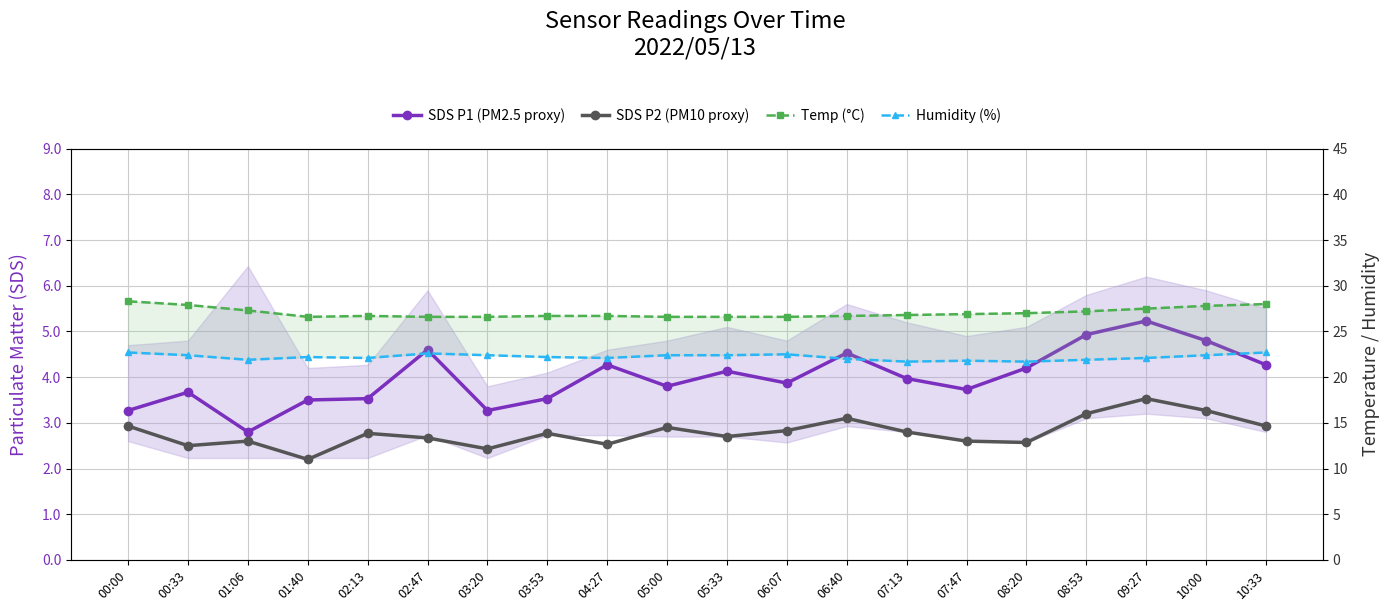

True or false: SDS P2 (PM10 proxy) has a value of 2.5 at 00:33.

True